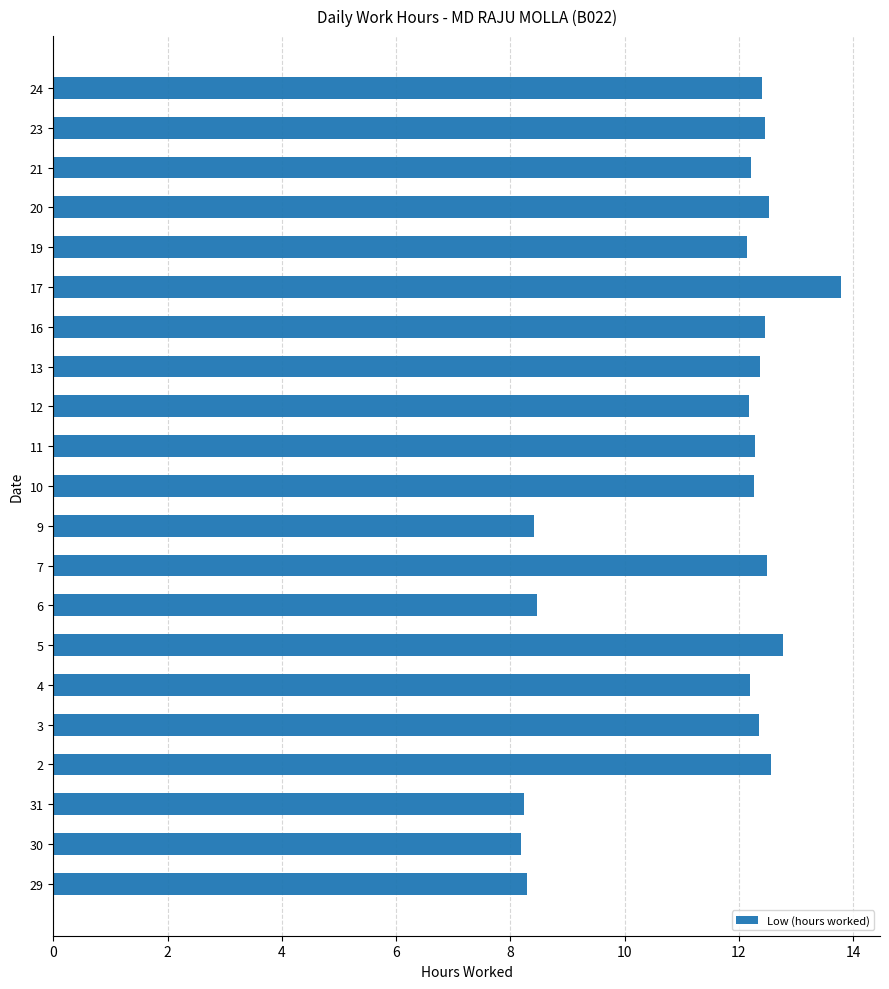

The value at 6 is 8.5. True or false?

True